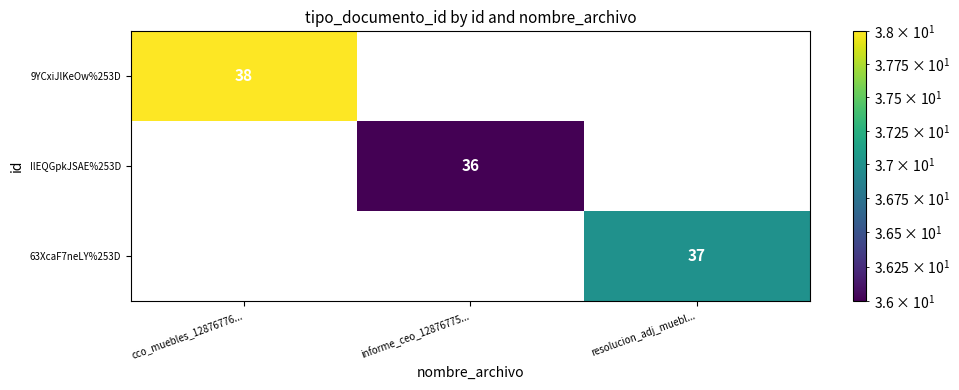

Is it true that IlEQGpkJSAE%253D equals 36 at informe_ceo_12876775...?

True